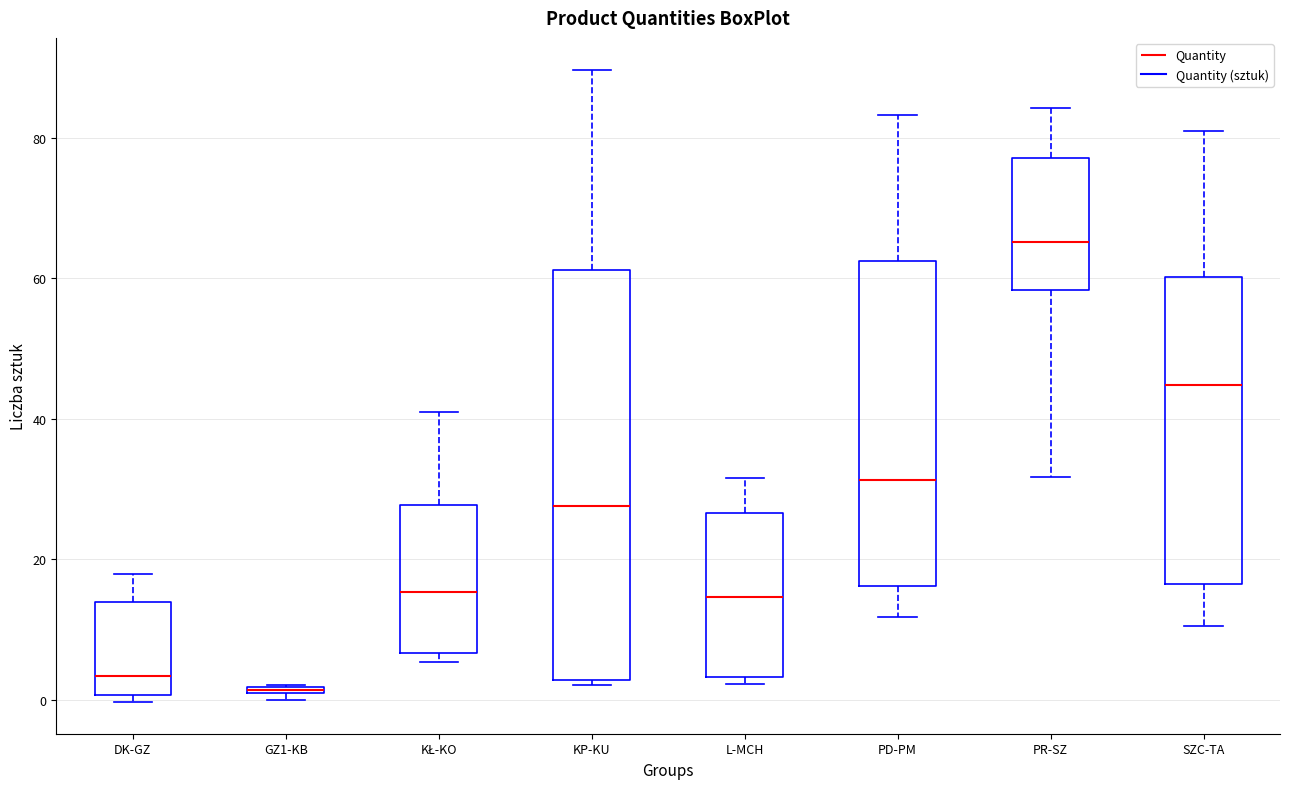

Where does the upper whisker of the box for DK-GZ end on the y-axis? The values are not printed on the chart, so give them approximately, as read against the axis.

18